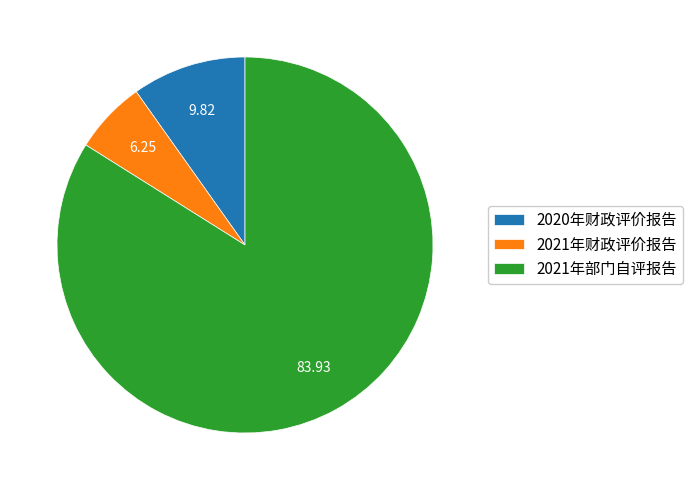

Rank the categories by value from highest to lowest.

2021年部门自评报告, 2020年财政评价报告, 2021年财政评价报告